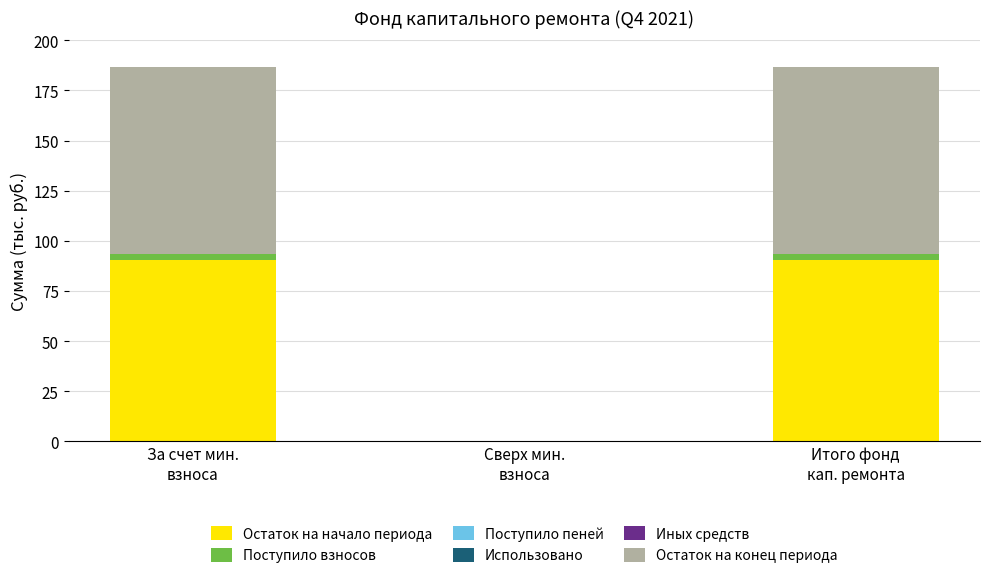

What is the maximum value for Остаток на начало периода?

90.4